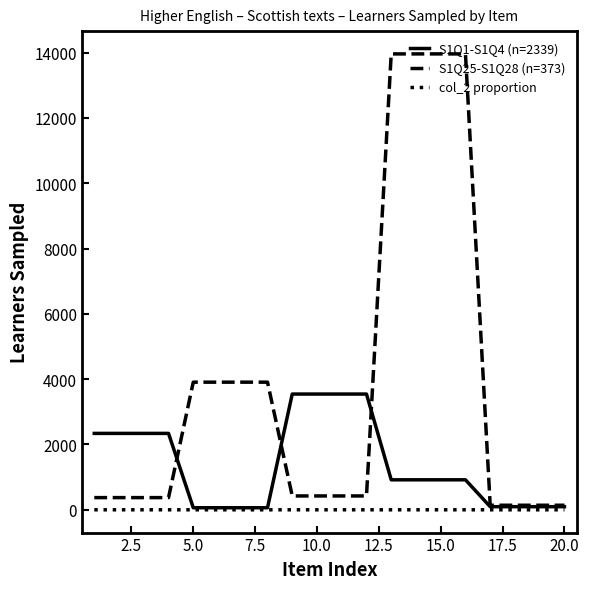

Rank the series by their maximum value, from lowest to highest.

col_2 proportion, S1Q1-S1Q4 (n=2339), S1Q25-S1Q28 (n=373)